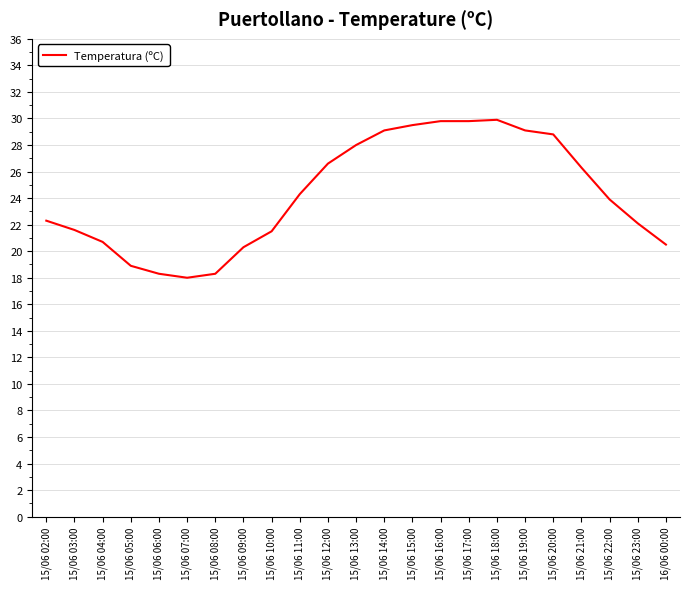

The chart shows a value of 20.5 at 16/06 00:00. True or false?

True